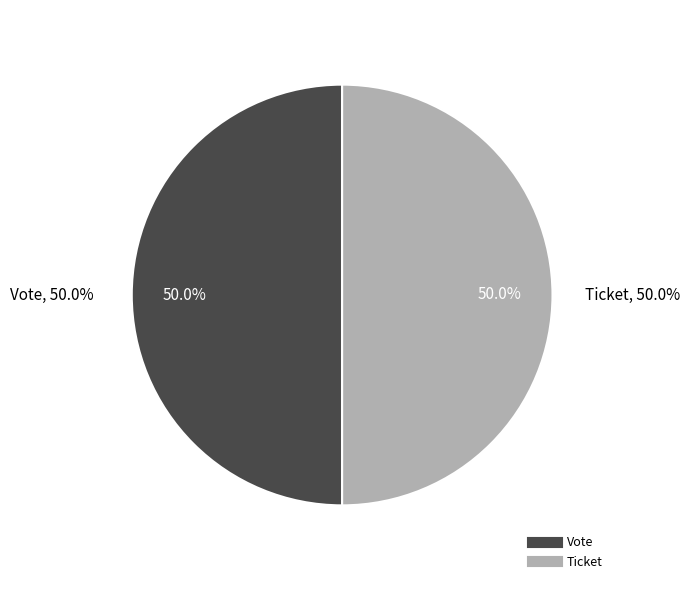

How many segments does this pie chart have?

2